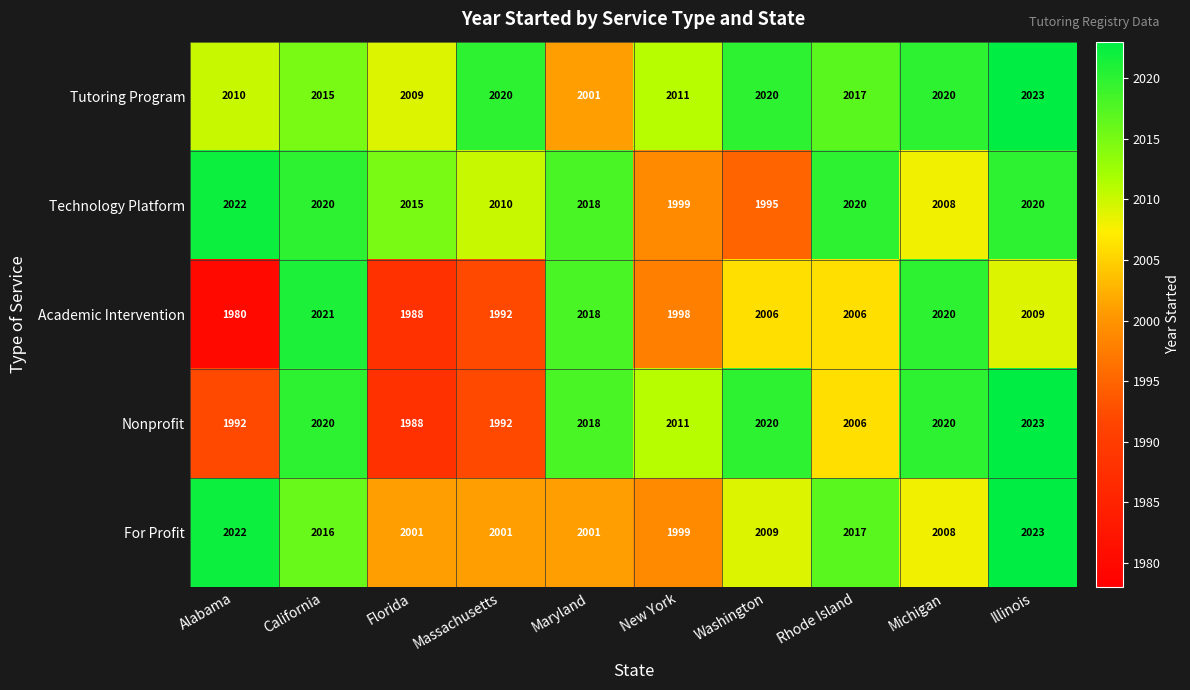

Which category has the highest value in the Academic Intervention series?

California